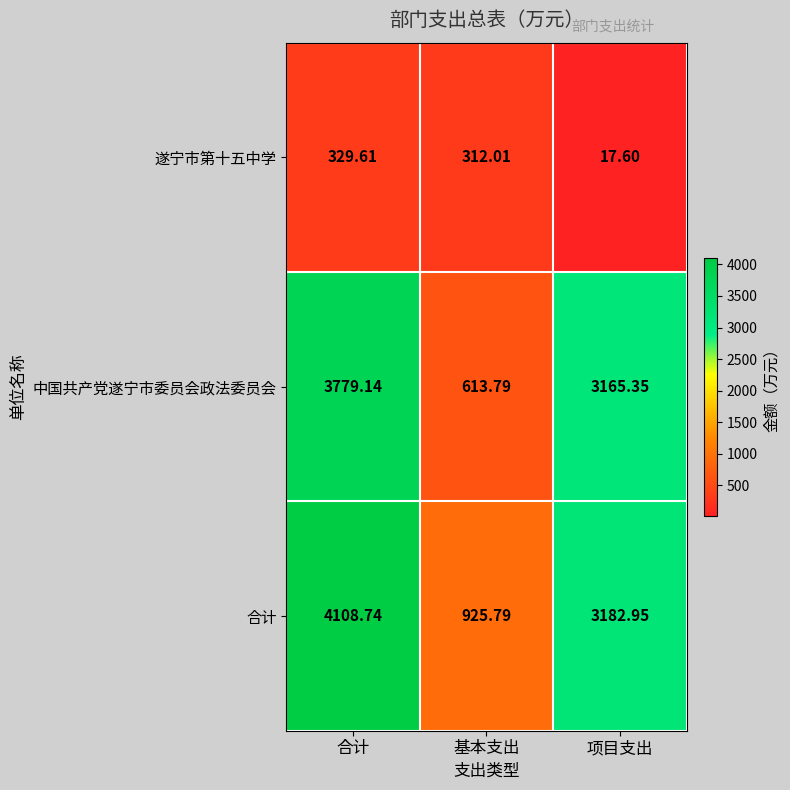

What is the maximum value shown in the chart?

4108.7